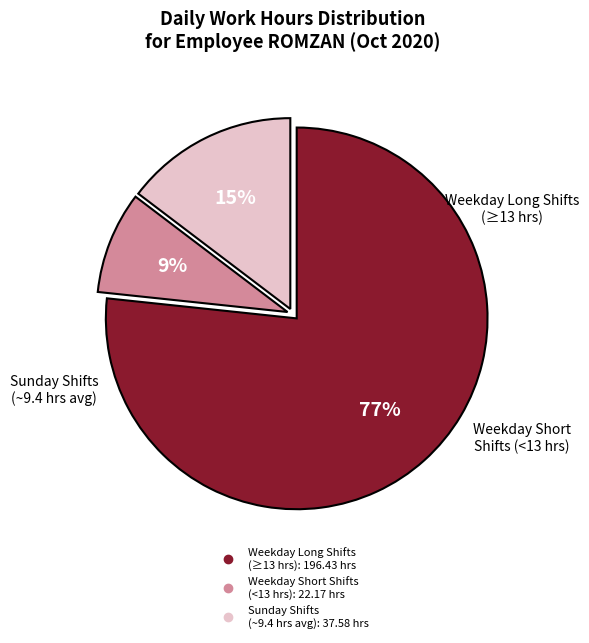

Is there any slice that represents more than half of the pie?

Yes